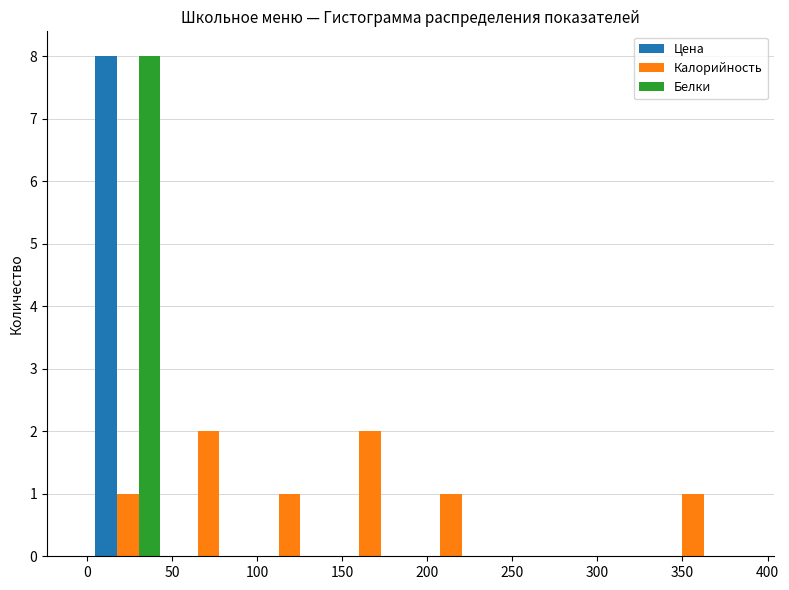

What is the height of the Калорийность bar covering 190 to 240 on the x-axis? Neither the bar edges nor the heights are printed on the chart, so give them approximately, as read against the axes.

1